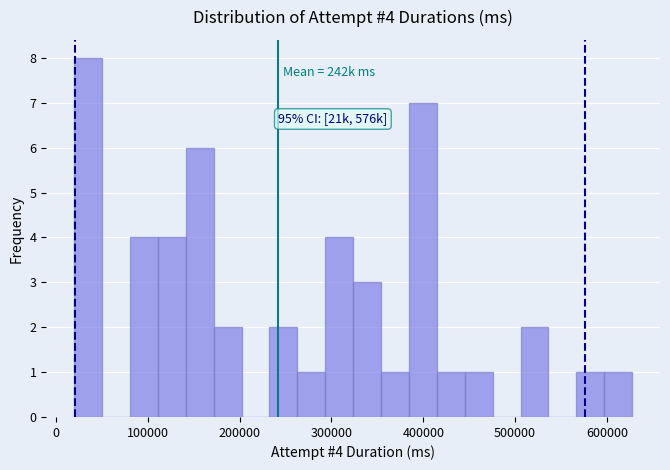

Read against the x-axis, roughly where is the centre of the tallest bar?

30000